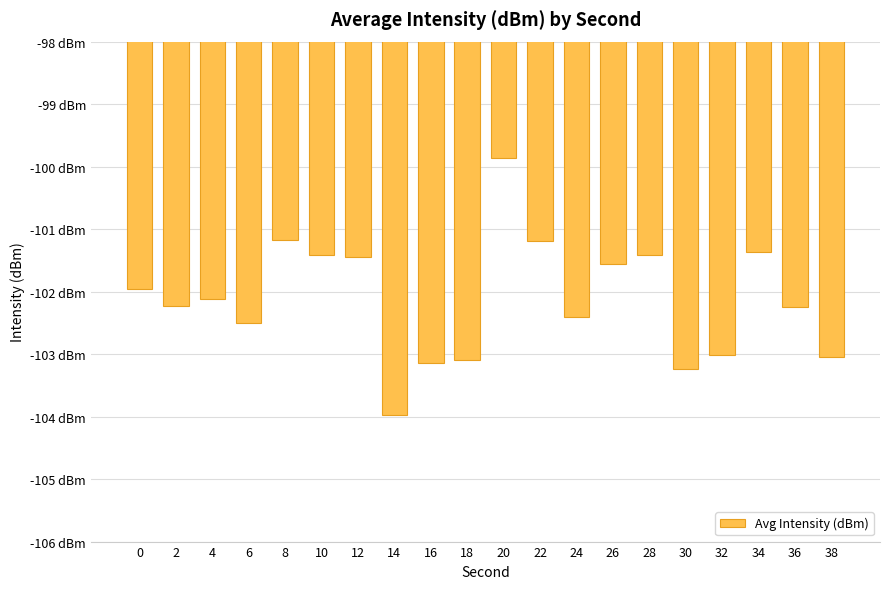

What is the value of the 4th bar from the left?

-102.5